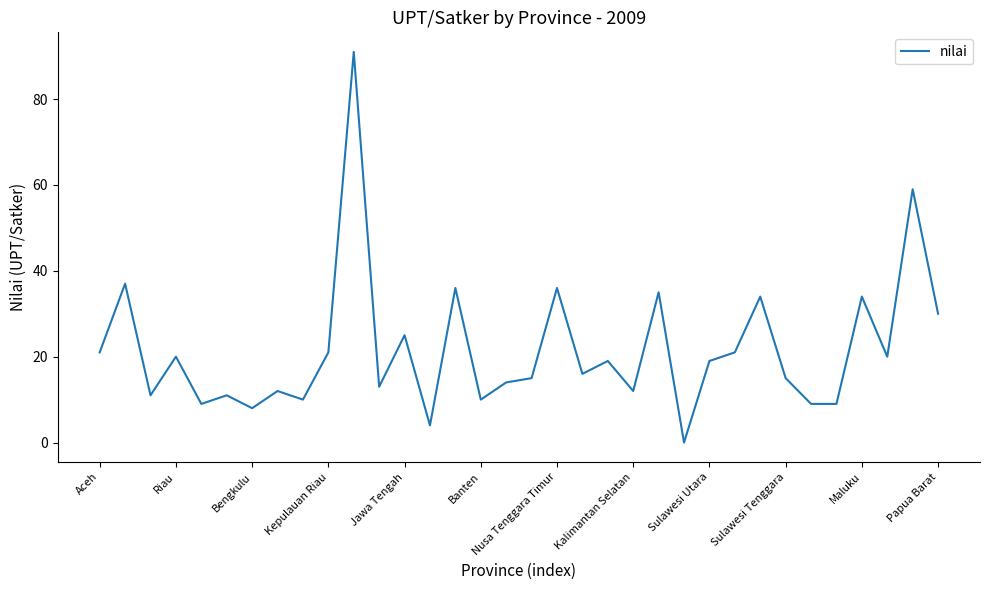

What is the difference between the maximum and minimum values?

91